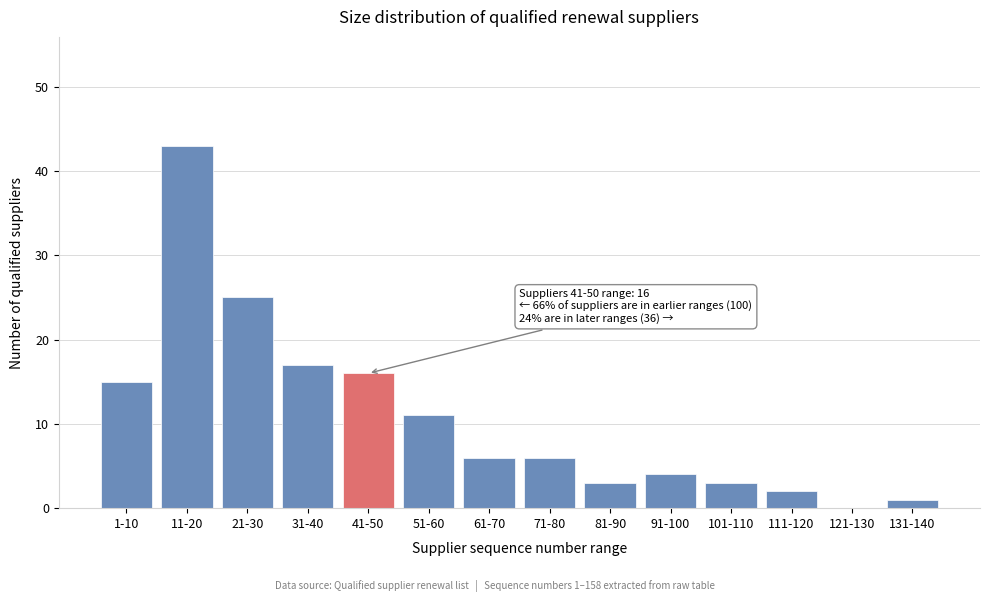

Reading left to right, transcribe all the data shown in this chart.

1-10=15	11-20=43	21-30=25	31-40=17	41-50=16	51-60=11	61-70=6	71-80=6	81-90=3	91-100=4	101-110=3	111-120=2	121-130=0	131-140=1